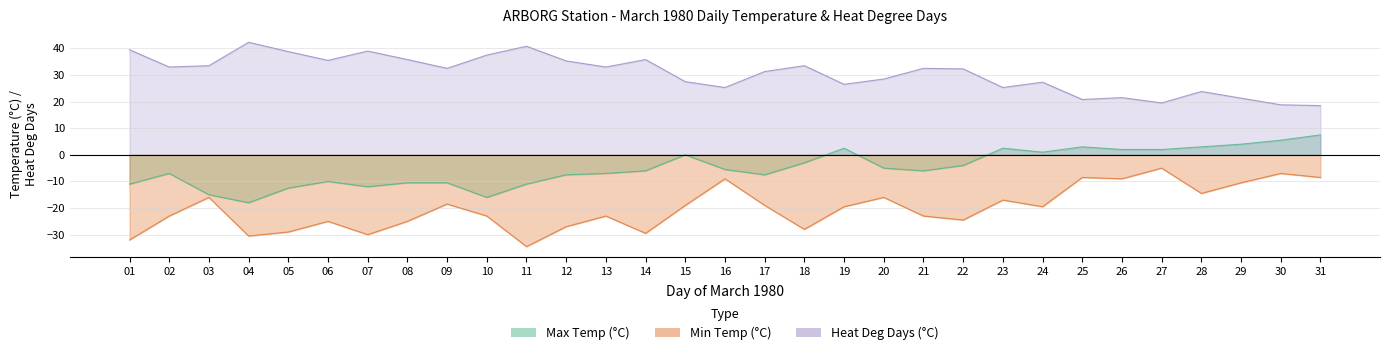

How many values in Max Temp (°C) are below zero?

20